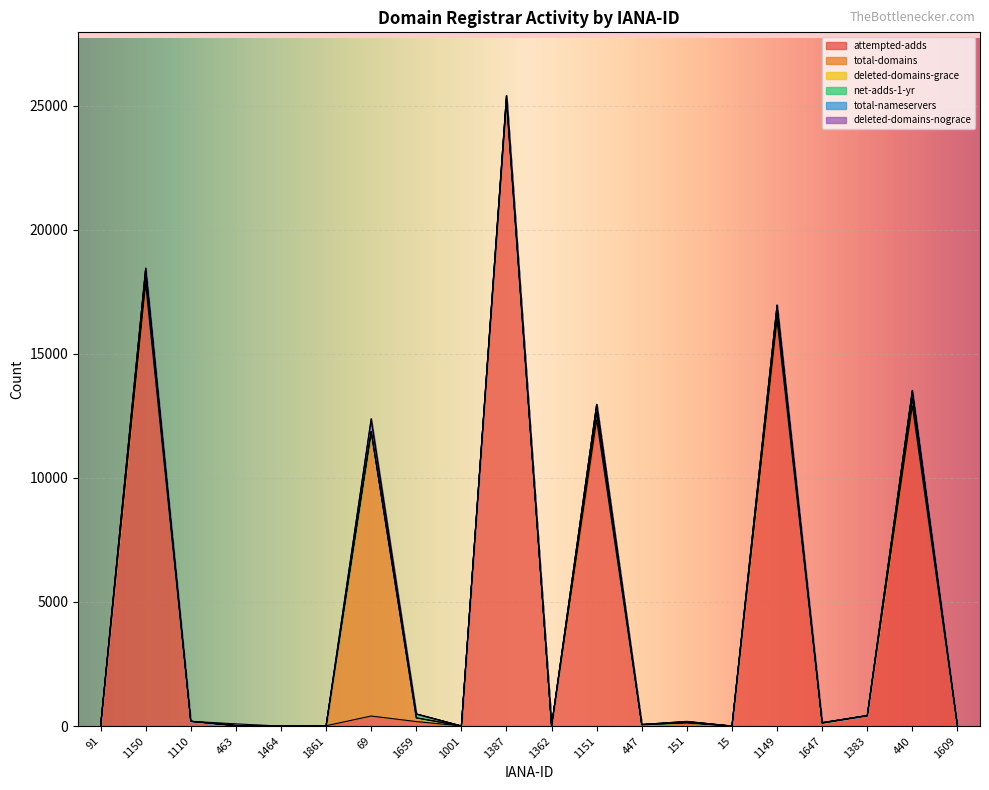

Which label corresponds to the smallest value in the chart?

91